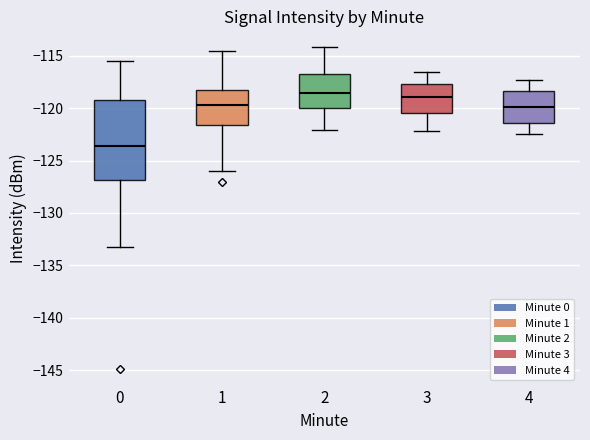

Where is the upper edge of the box at x = 1 on the y-axis? The values are not printed on the chart, so give them approximately, as read against the axis.

-118.5